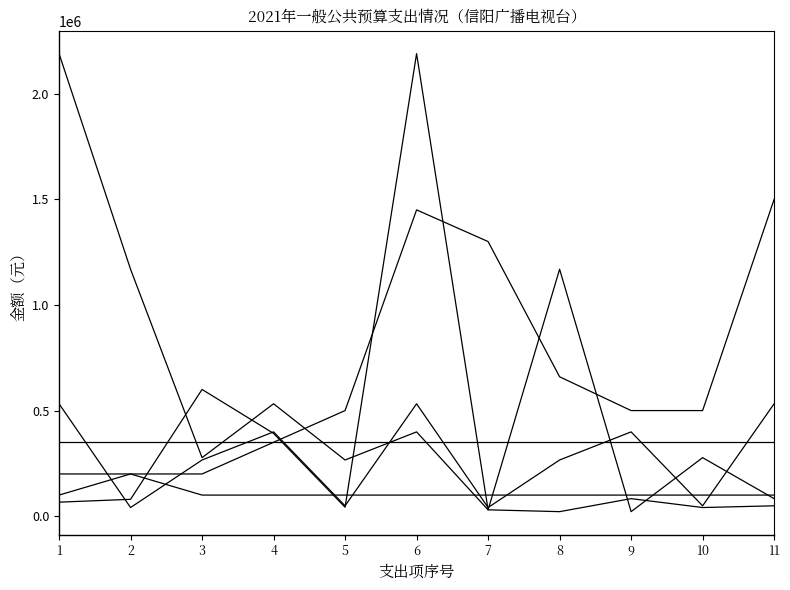

How many series are shown in this chart?

6